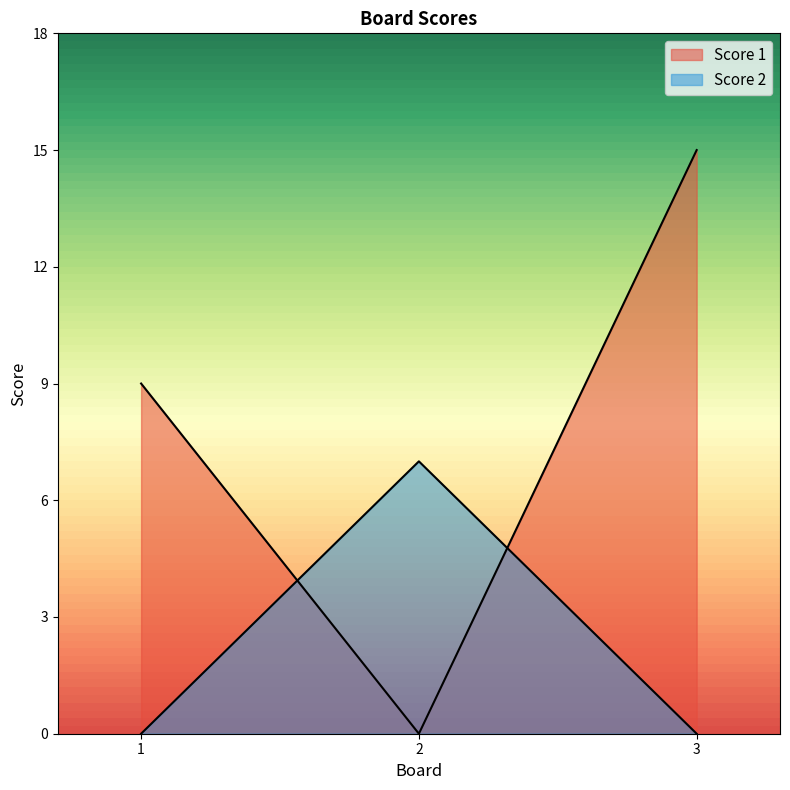

What is the average value of the Score 2 series?

2